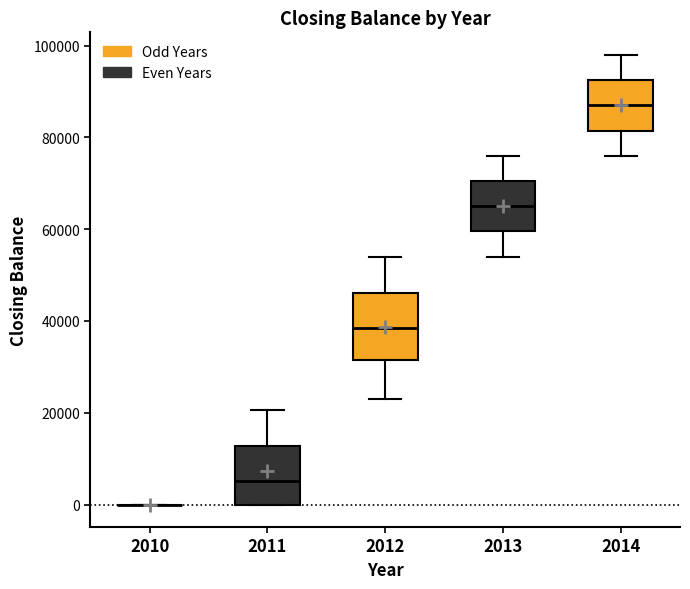

Reading left to right, read every box against the y-axis: the position of its median line, the range the box covers, and the ends of its whiskers. The values are not printed on the chart, so give them approximately, as read against the axis.

2010: box collapsed to a line at 0, whiskers 0 to 0
2011: median 6000, box 0 to 12000, whiskers 0 to 20000
2012: median 38000, box 32000 to 46000, whiskers 22000 to 54000
2013: median 66000, box 60000 to 70000, whiskers 54000 to 76000
2014: median 88000, box 82000 to 92000, whiskers 76000 to 98000